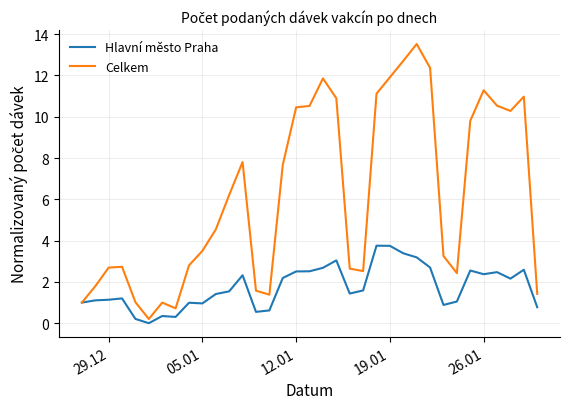

Which series has the widest spread of values?

Celkem